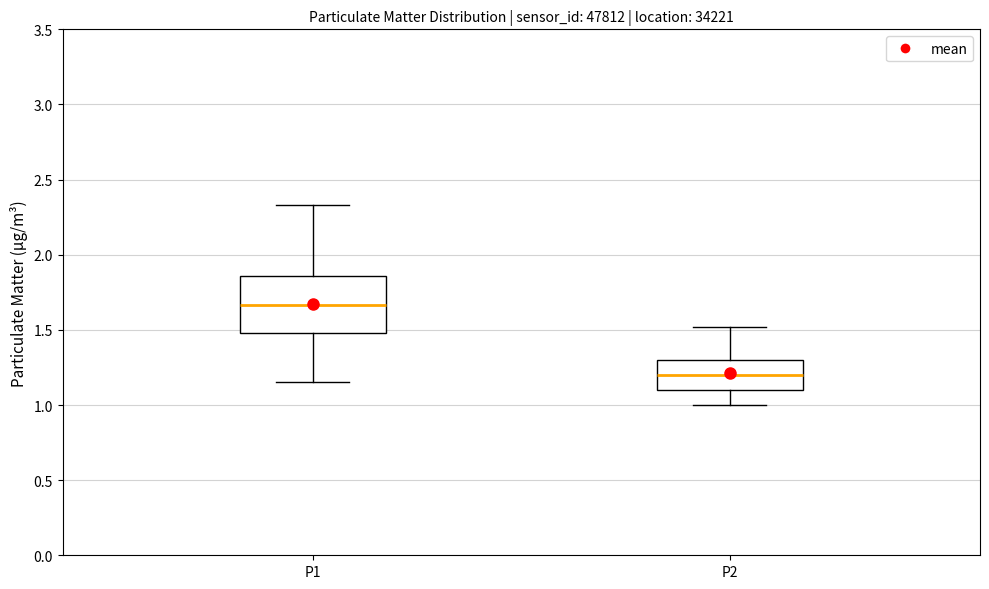

Which box's median line is the lowest?

P2